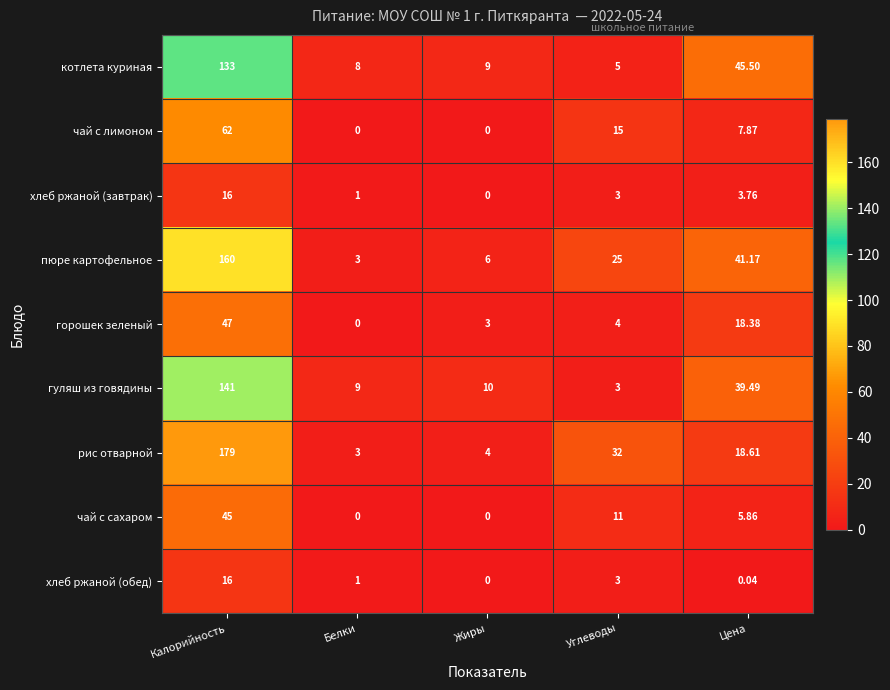

Which series has the largest range (max minus min)?

рис отварной